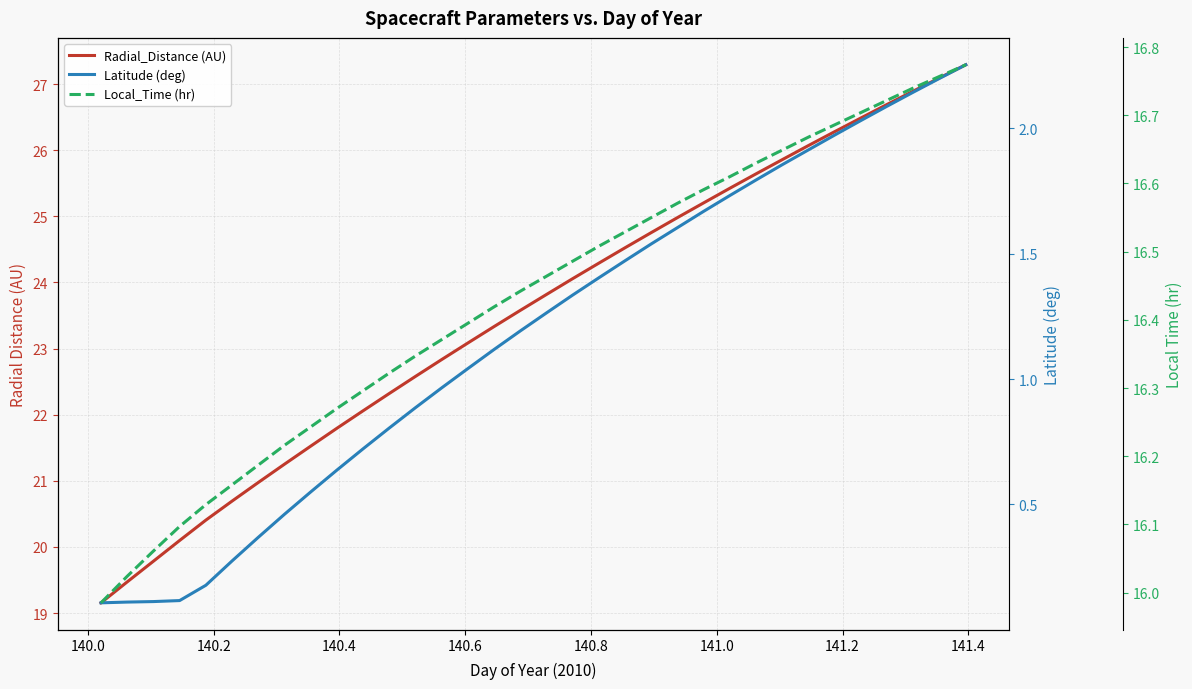

True or false: Latitude (deg) and Local_Time (hr) cross at least once.

False